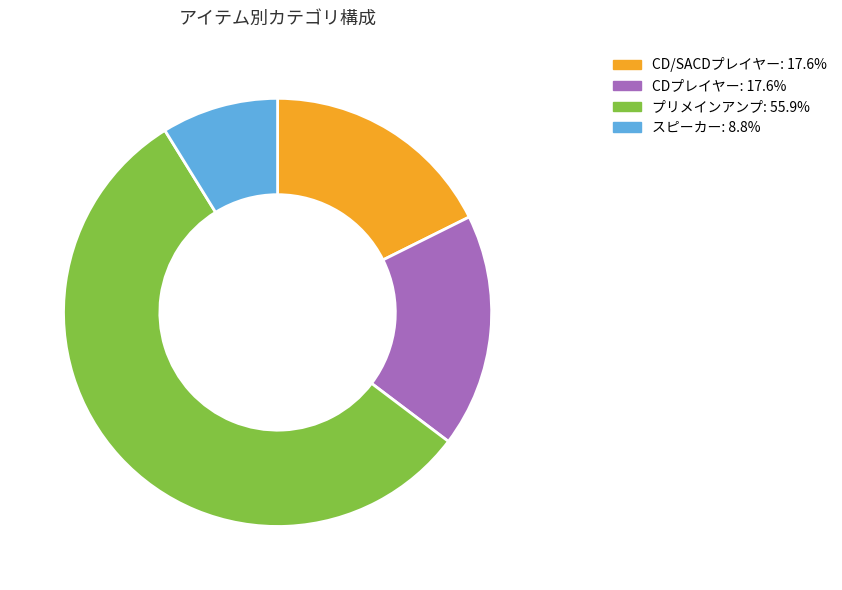

Approximately how many times larger is the value at CDプレイヤー compared to スピーカー?

2.0